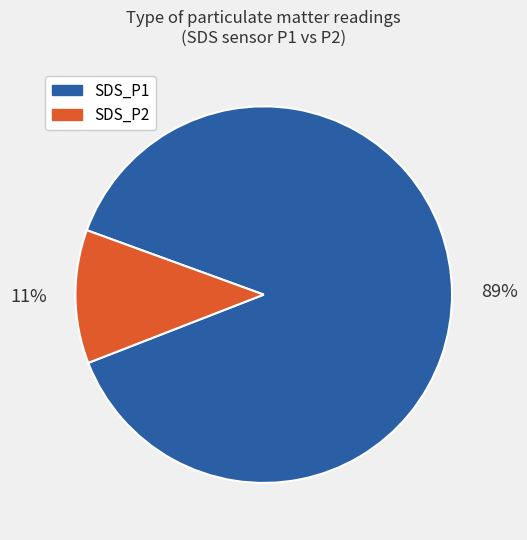

Rank the categories by value from highest to lowest.

SDS_P1, SDS_P2